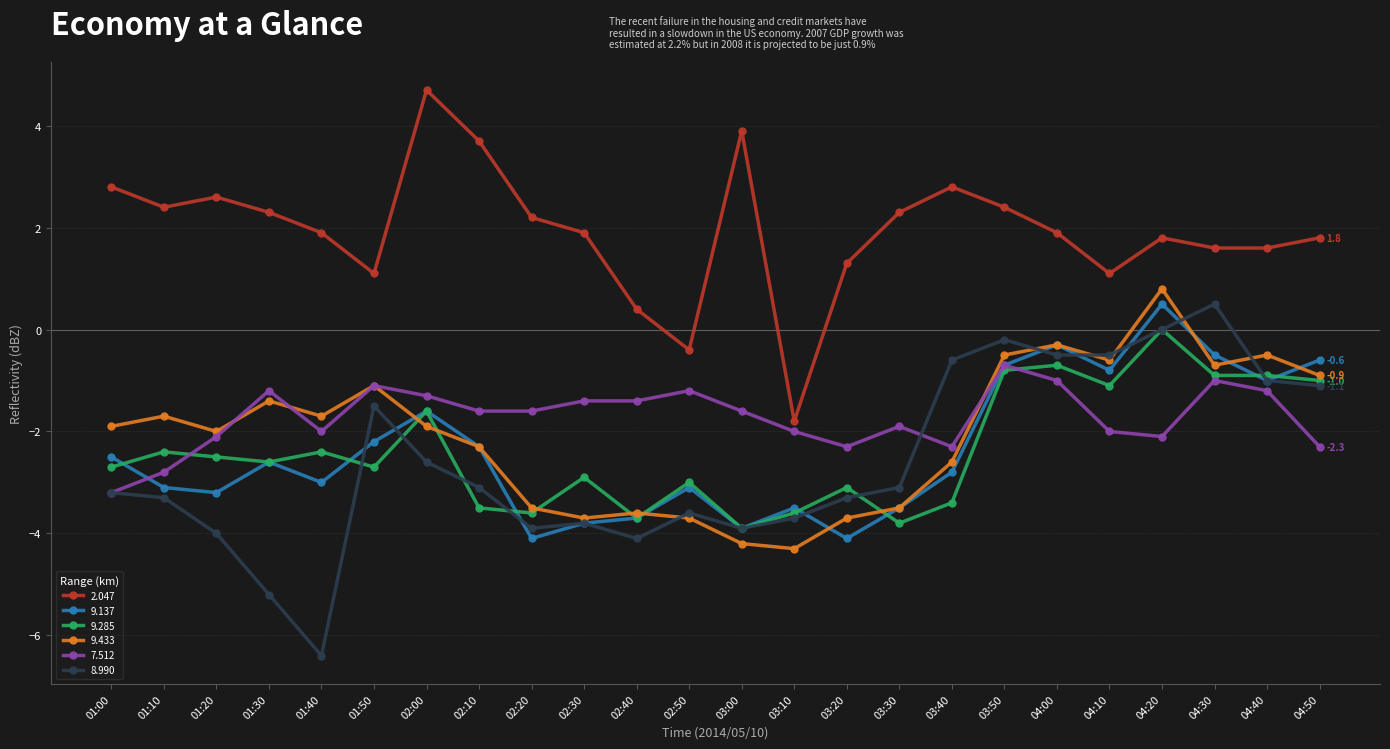

Which series has the largest total across all categories?

2.047